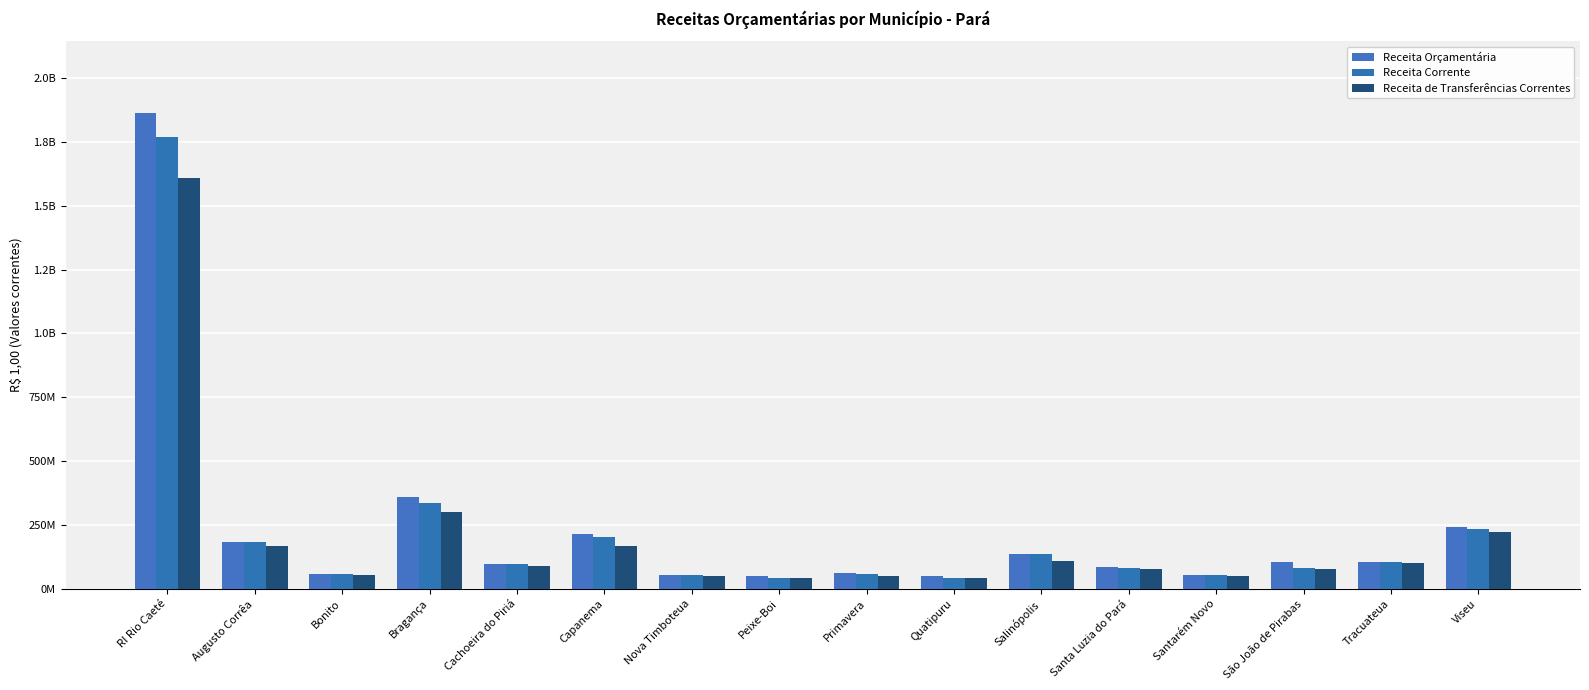

How many data points in Receita Orçamentária are above 104797386?

7